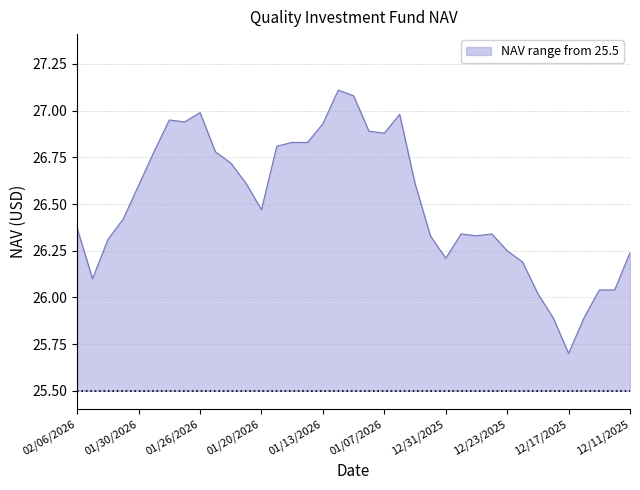

What is the difference between the maximum and minimum values?

1.4